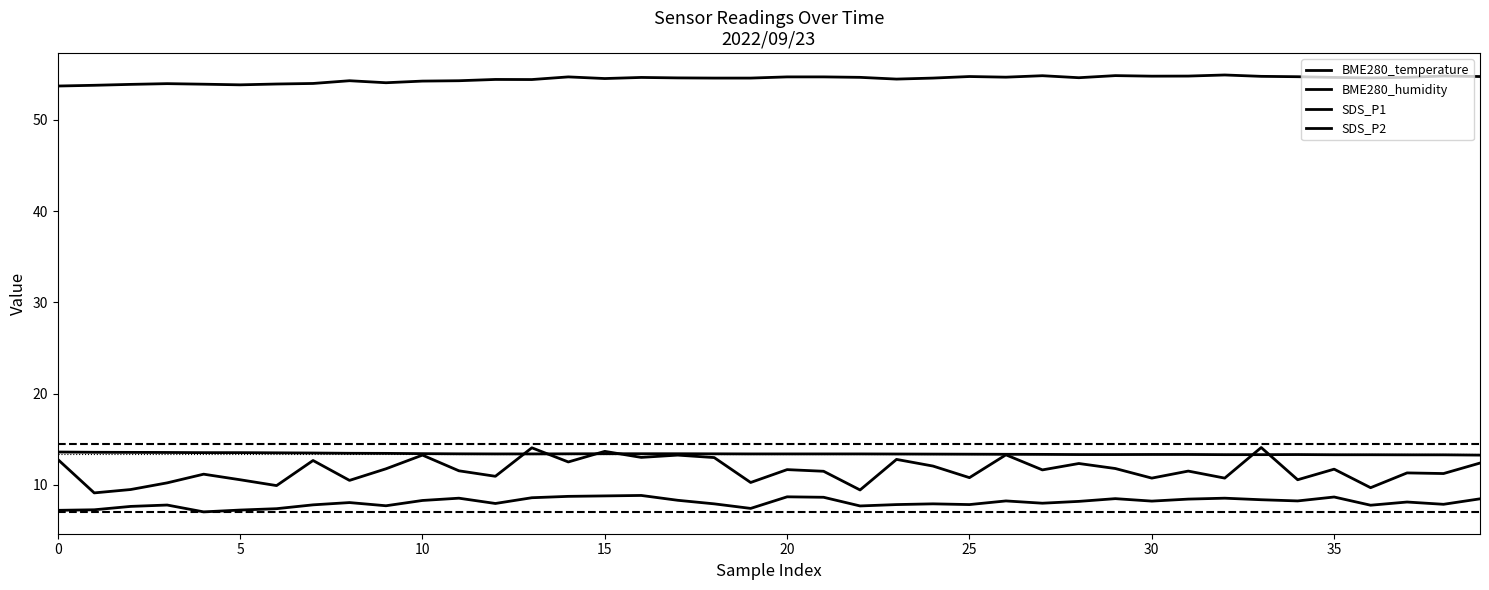

What is the greatest value displayed?

54.9